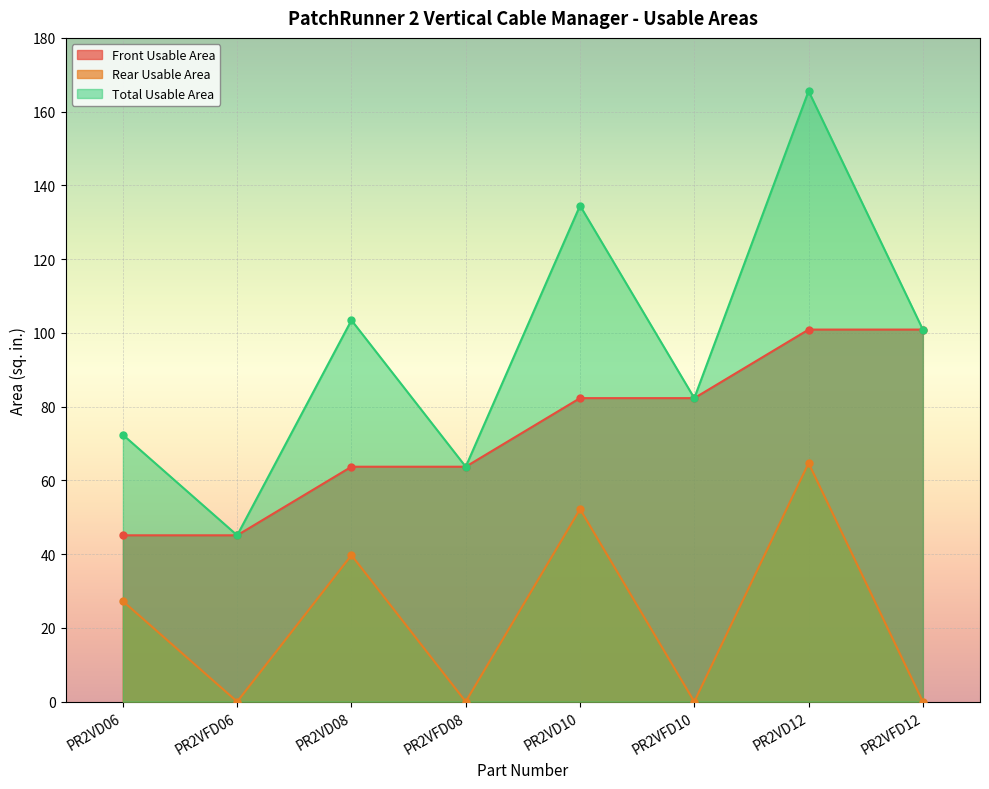

Reading left to right, what are all the values shown in this chart?

Front Usable Area: PR2VD06=45.1	PR2VFD06=45.1	PR2VD08=63.7	PR2VFD08=63.7	PR2VD10=82.3	PR2VFD10=82.3	PR2VD12=100.9	PR2VFD12=100.9
Rear Usable Area: PR2VD06=27.3	PR2VFD06=0.0	PR2VD08=39.7	PR2VFD08=0.0	PR2VD10=52.2	PR2VFD10=0.0	PR2VD12=64.7	PR2VFD12=0.0
Total Usable Area: PR2VD06=72.4	PR2VFD06=45.1	PR2VD08=103.4	PR2VFD08=63.7	PR2VD10=134.5	PR2VFD10=82.3	PR2VD12=165.6	PR2VFD12=100.9